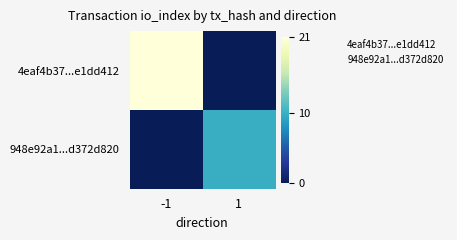

Count the number of categories in the chart.

2